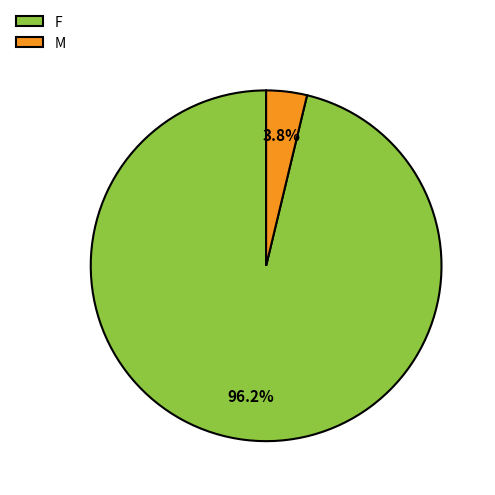

To the nearest percent, what percentage of the pie is M?

4%